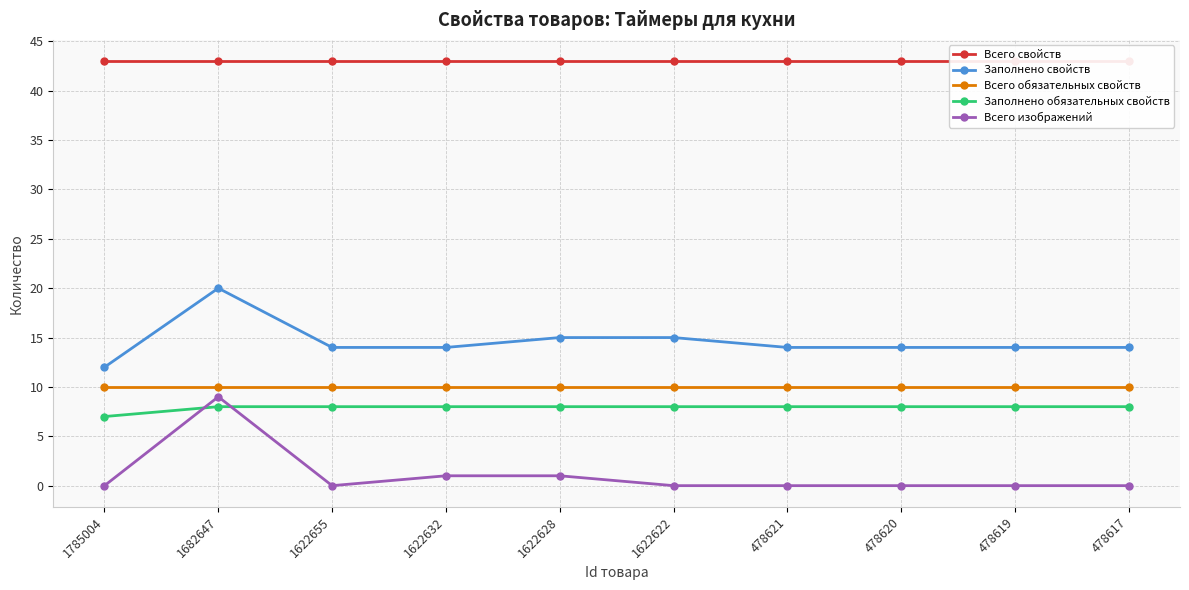

Is this an area chart (filled region under the line)?

No